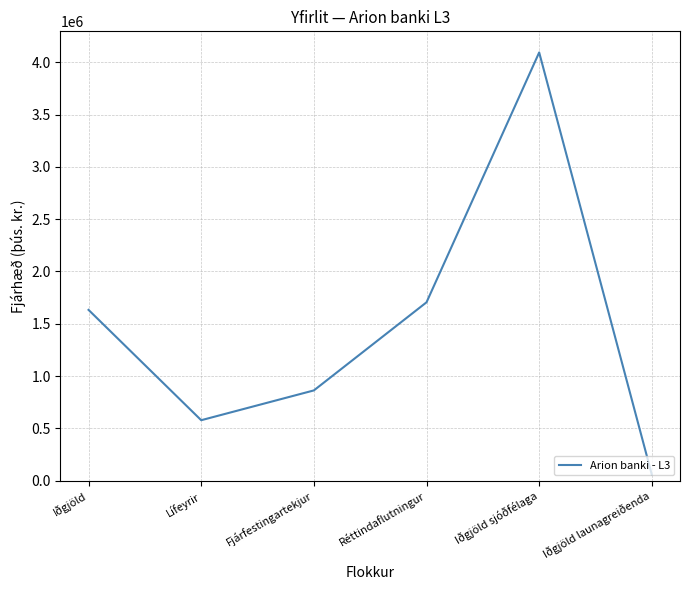

What position from the right is Iðgjöld launagreiðenda?

1